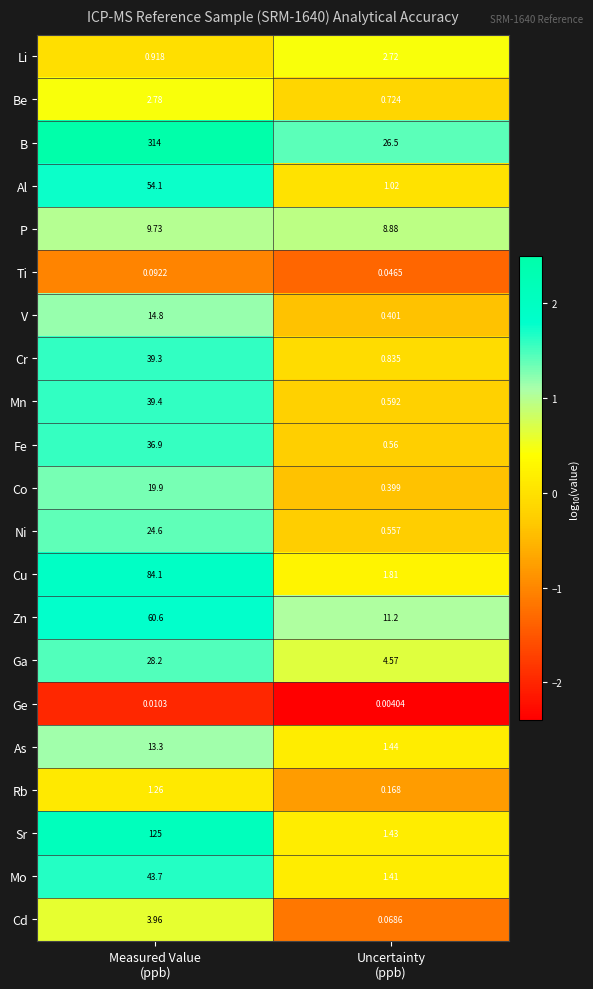

Rank the series at Measured Value
(ppb) from highest to lowest value.

B, Sr, Cu, Zn, Al, Mo, Mn, Cr, Fe, Ga, Ni, Co, V, As, P, Cd, Be, Rb, Li, Ti, Ge